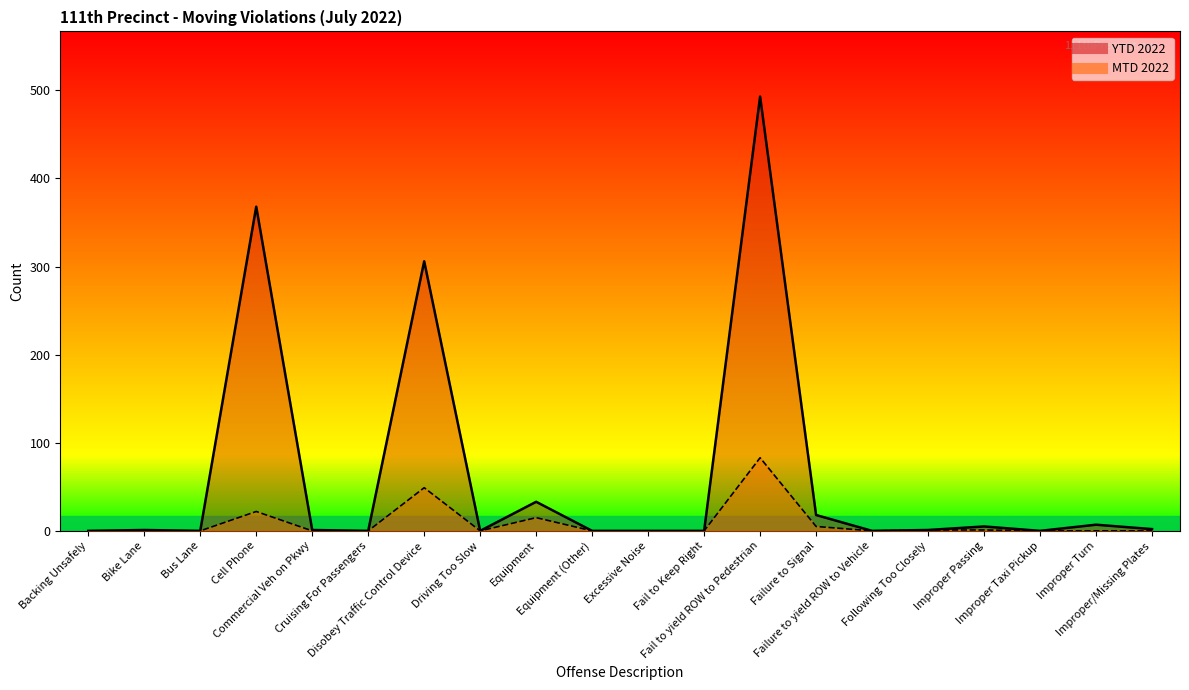

True or false: MTD 2022 has a value of 0 at Improper/Missing Plates.

True